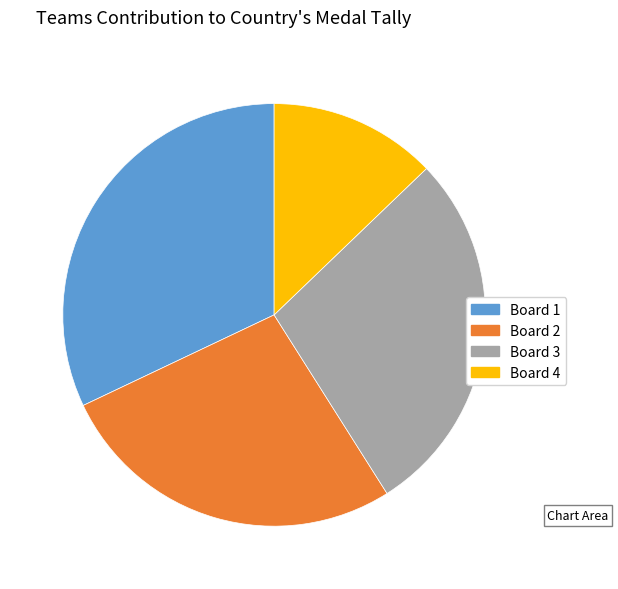

Is it true that Board 1 is 19% of the pie?

False